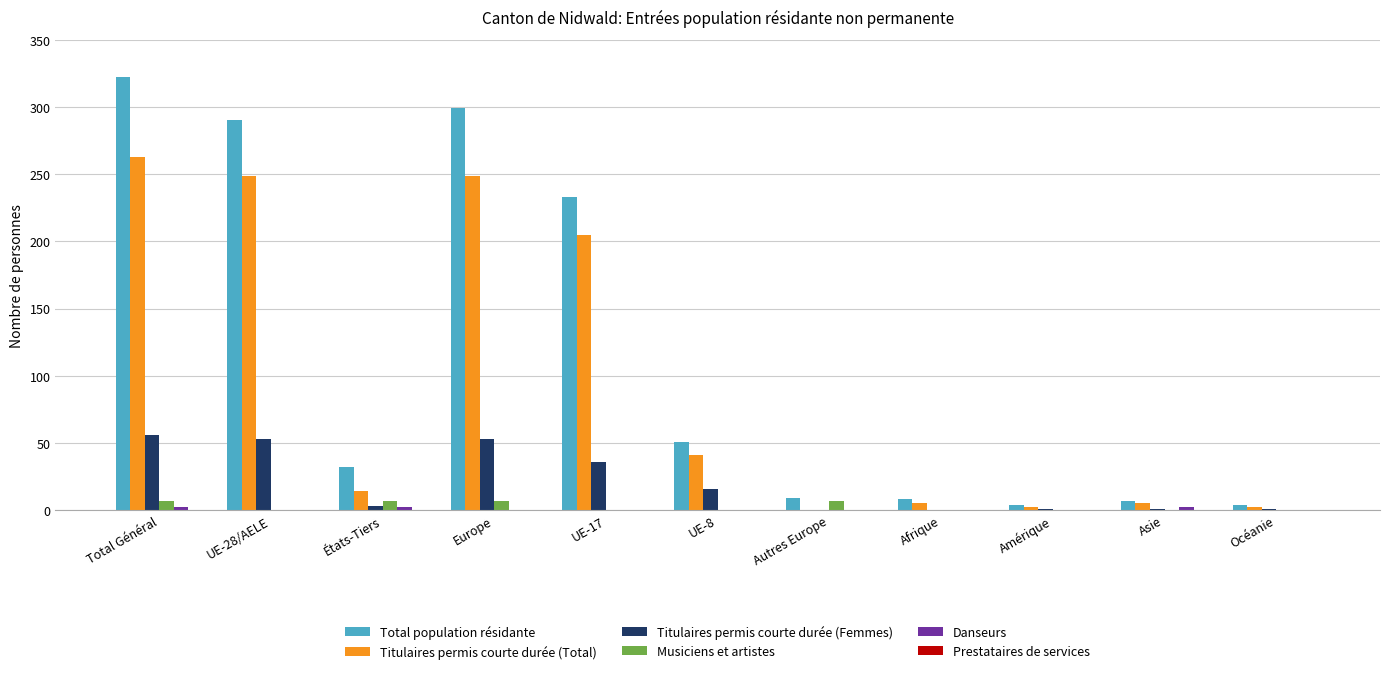

What is the total value across all series at UE-8?

108